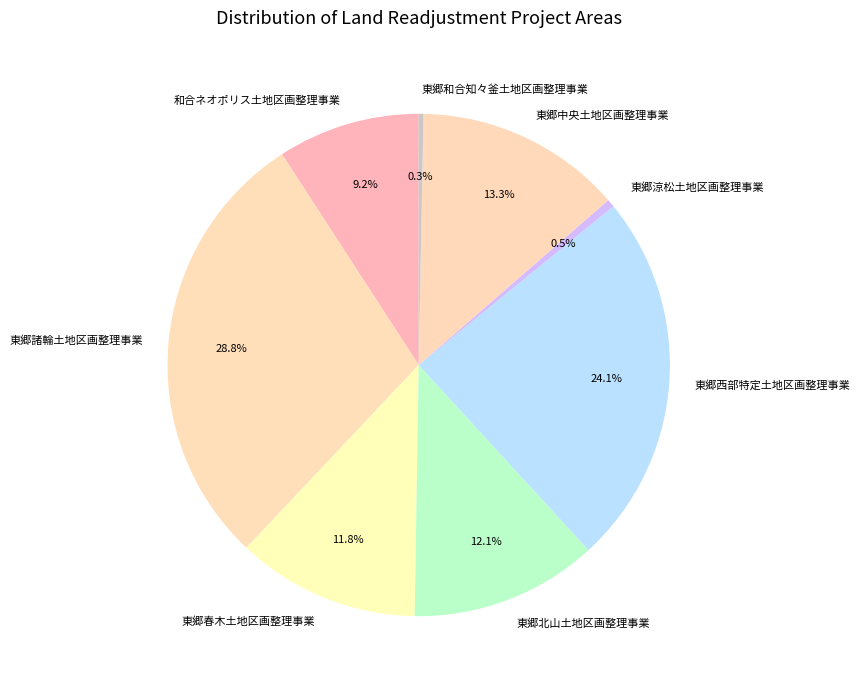

Does 東郷北山土地区画整理事業 represent more than half of the total?

No